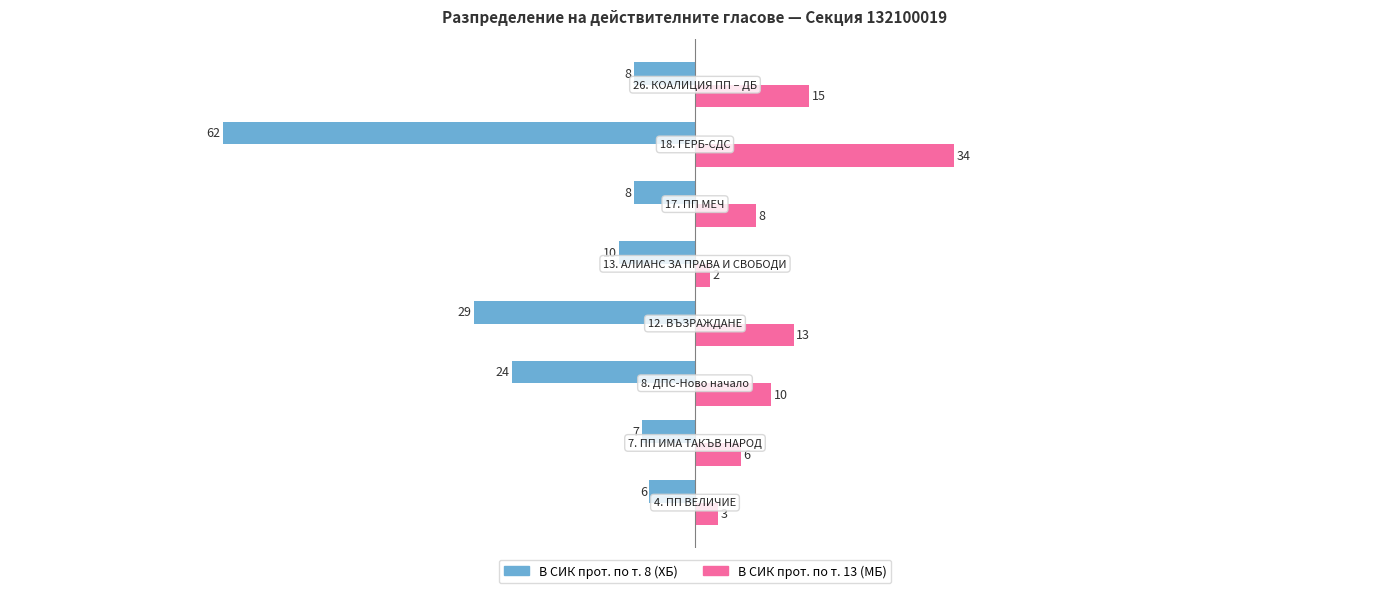

What is the sum of all В СИК прот. по т. 13 (МБ) values?

91